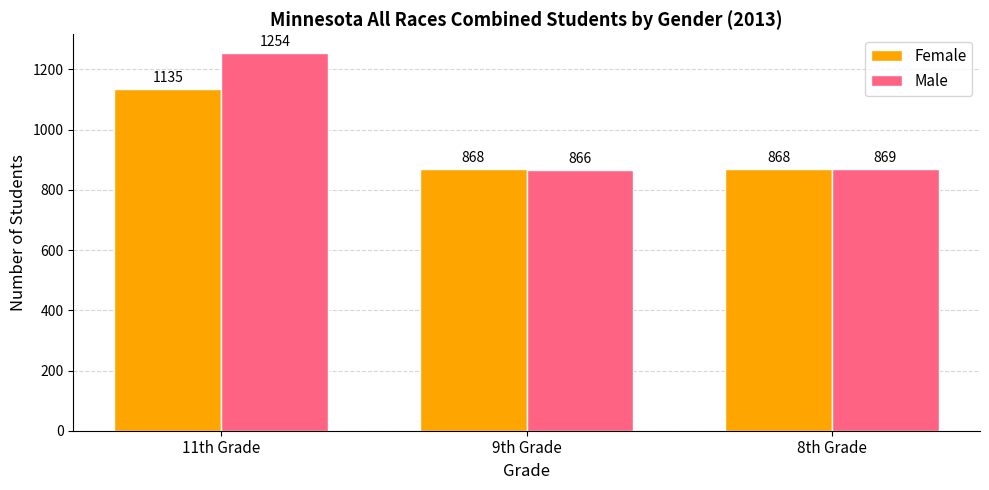

What is the label of the 1st bar from the left?

11th Grade